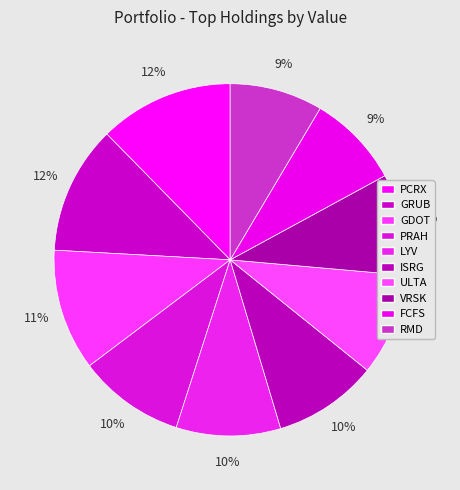

The PRAH slice represents 10% of the pie. True or false?

True